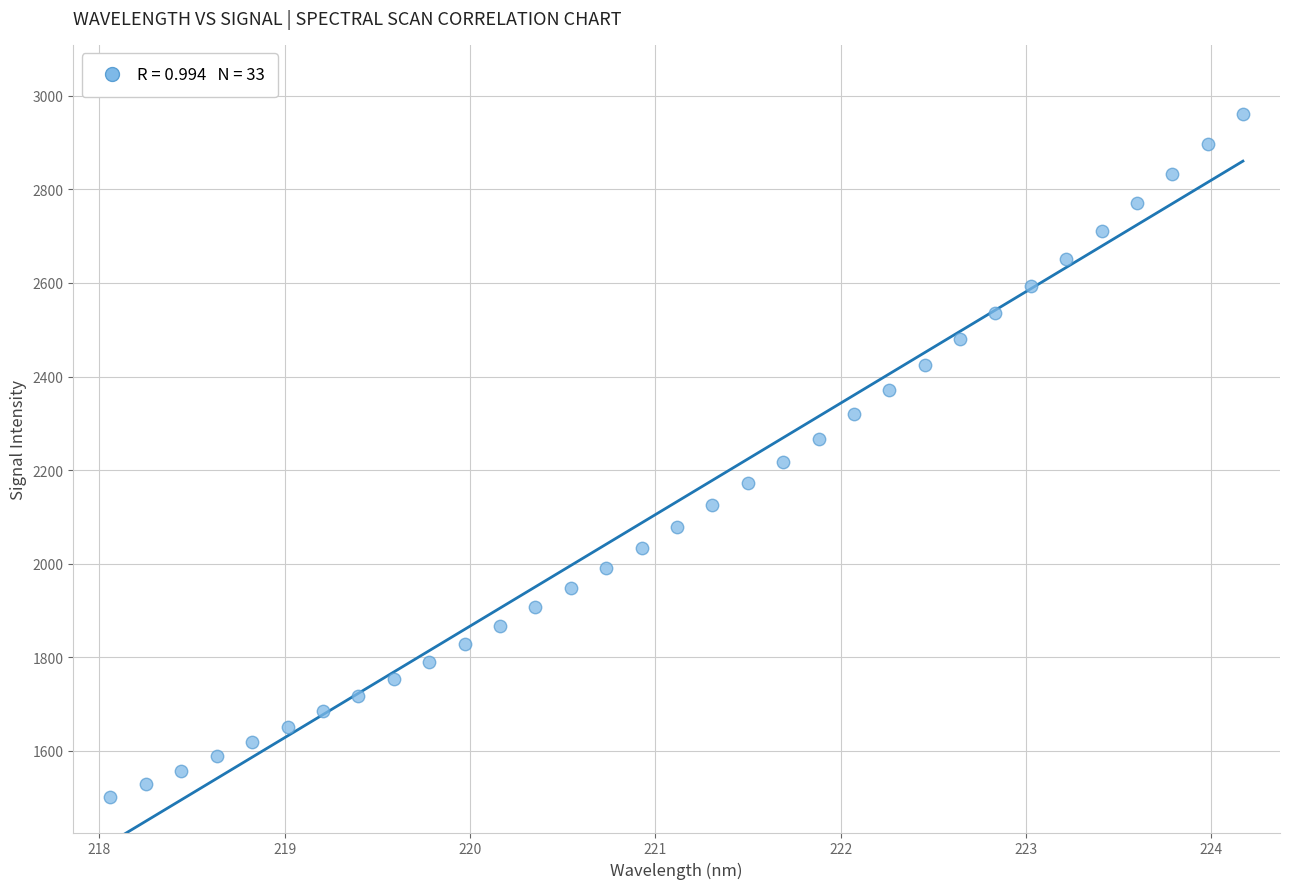

What is the range of Y values (max minus min)?

1460.1